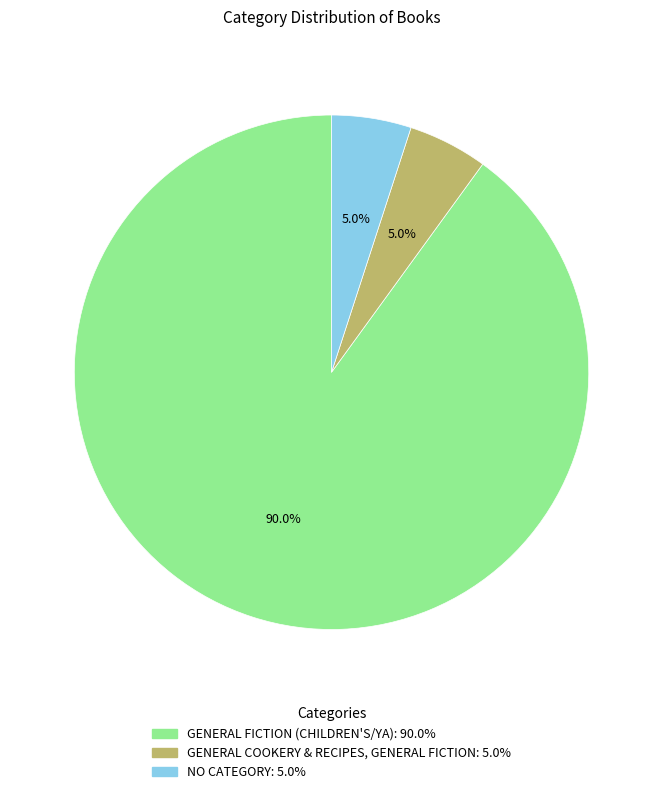

Is there a majority slice in this chart?

Yes